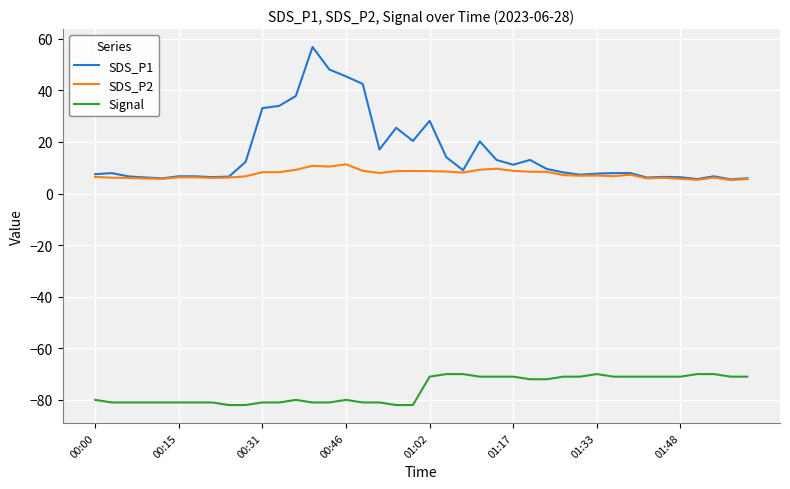

At how many categories does at least one series exceed 36?

5